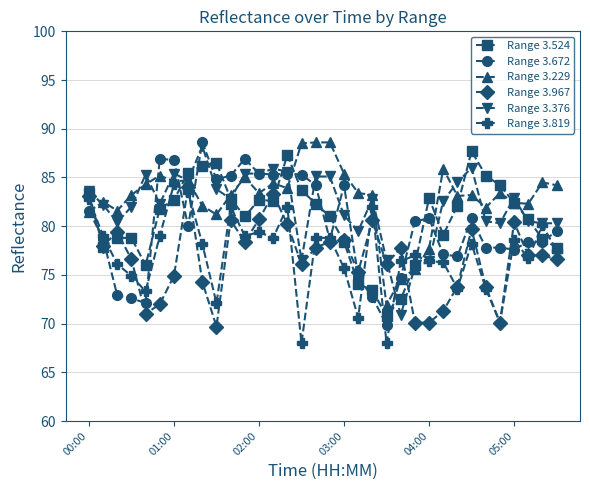

What is the lowest value of the Range 3.672 series?

69.9